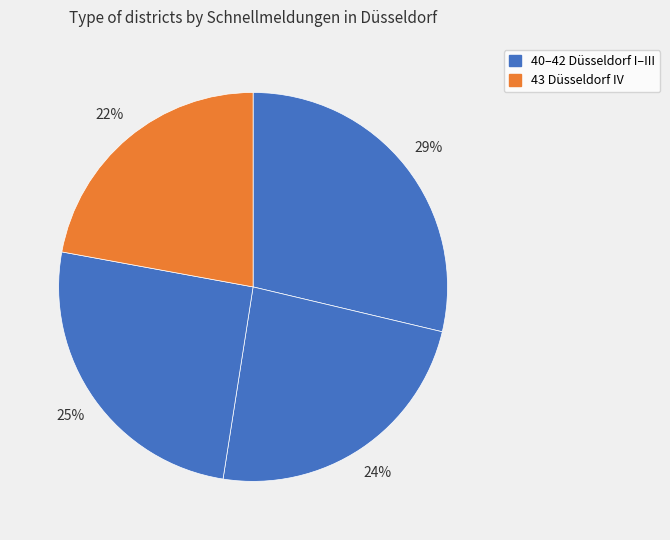

Which category has the biggest portion of the pie?

40 Düsseldorf I